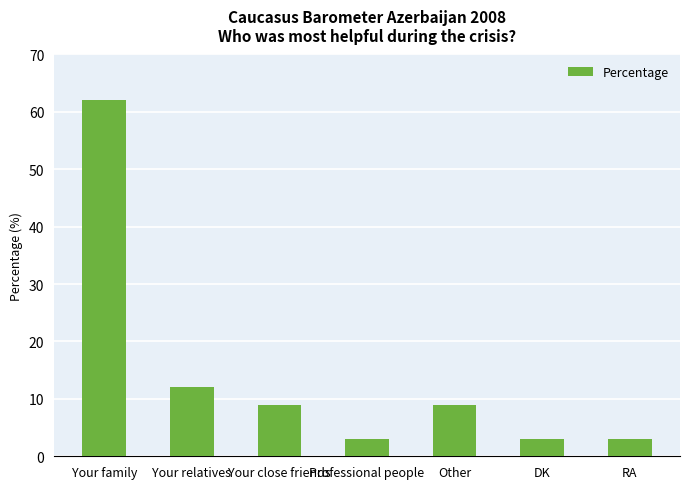

What is the sum of the values at Your close friends and Your relatives?

21